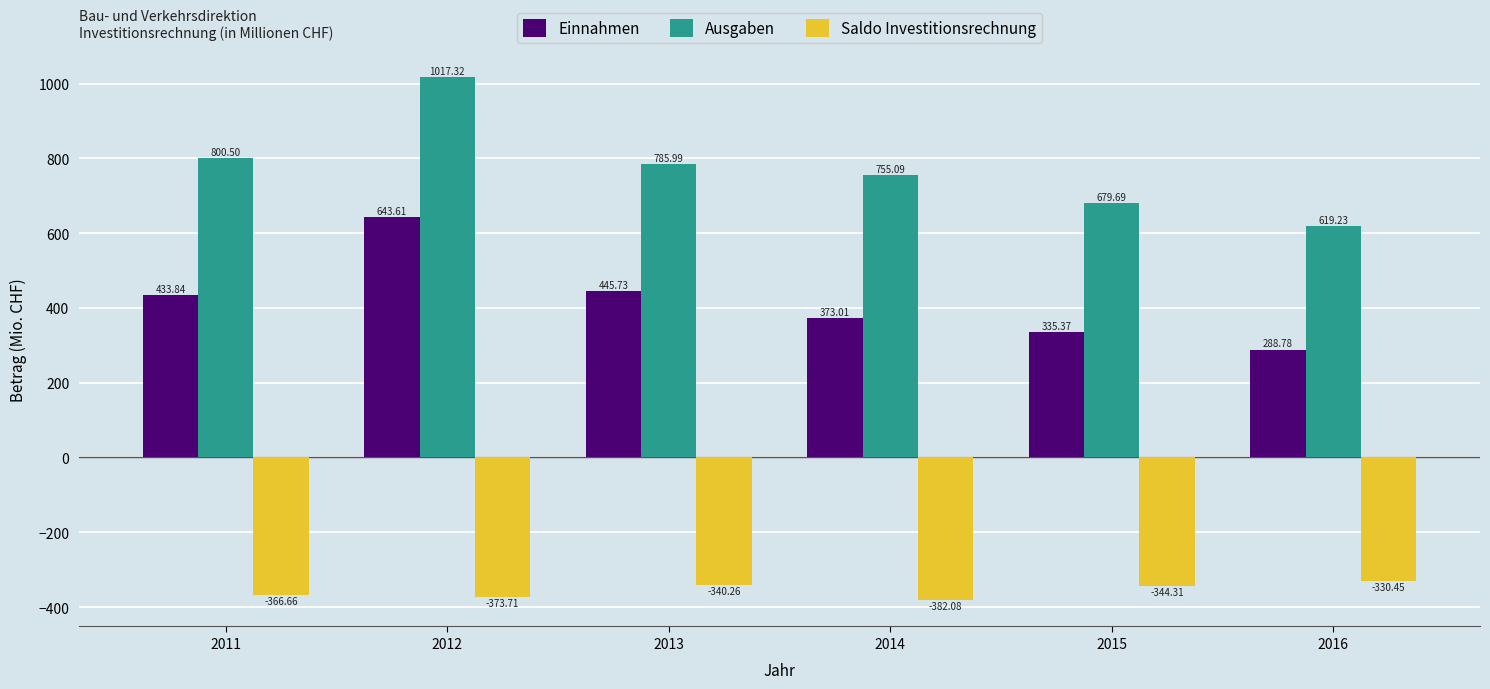

Which category has the highest value in the Saldo Investitionsrechnung series?

2016